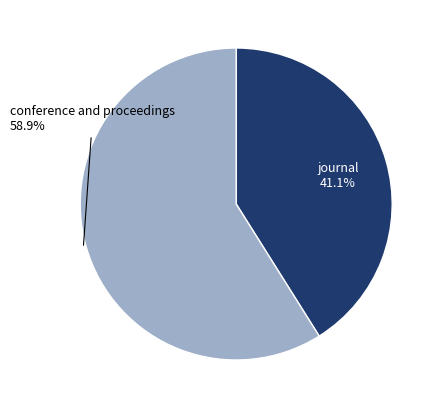

Is there any slice that represents more than half of the pie?

Yes